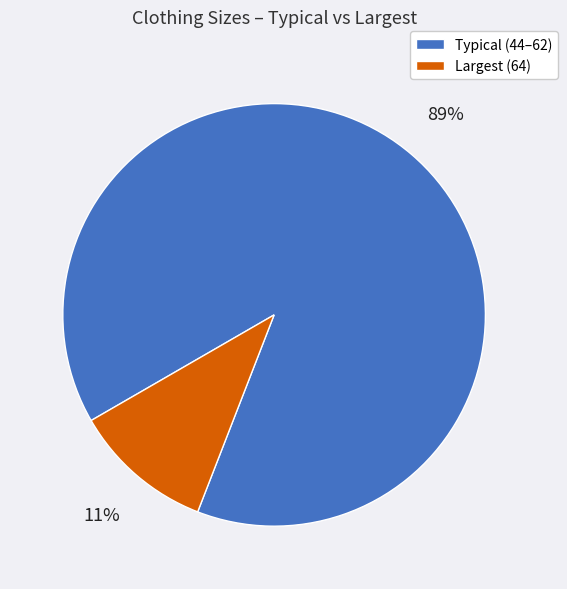

To the nearest percent, what portion does Largest (64) represent?

11%